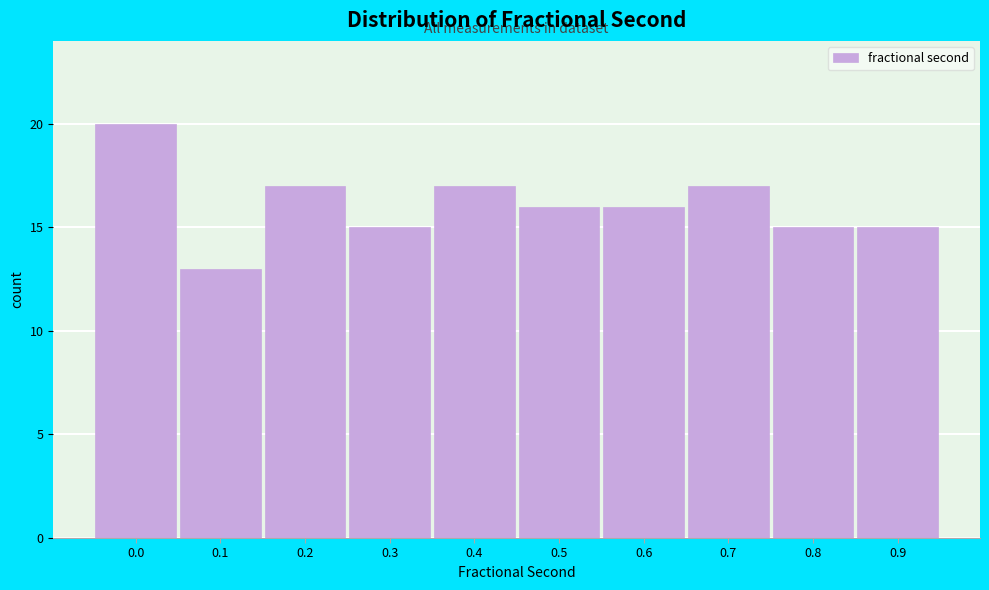

Reading right to left, extract all data points from this chart.

15	15	17	16	16	17	15	17	13	20